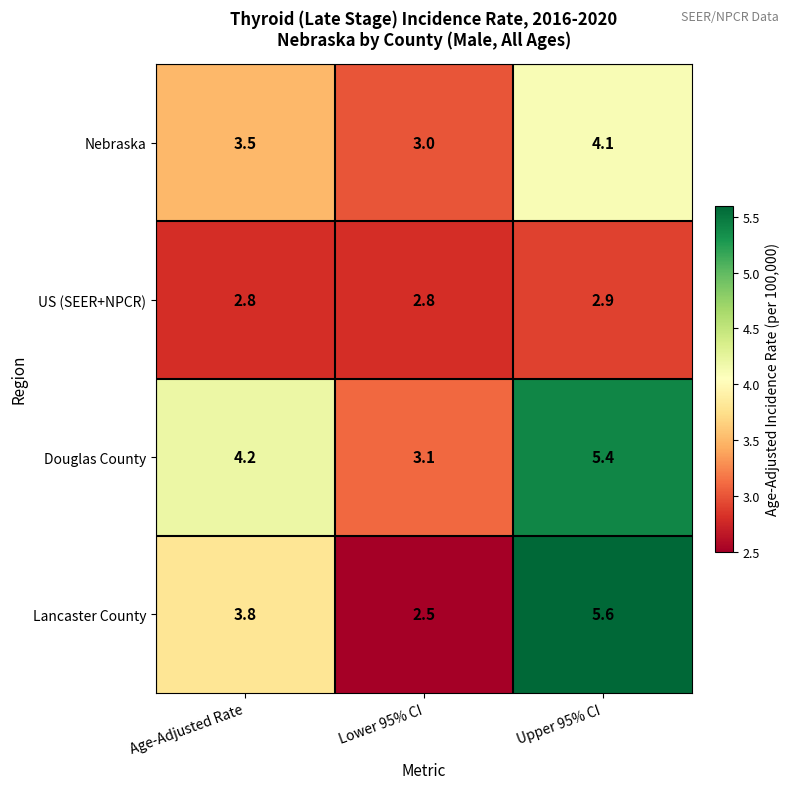

Reading left to right, list all the values displayed in this chart.

Nebraska: Age-Adjusted Rate=3.5	Lower 95% CI=3.0	Upper 95% CI=4.1
US (SEER+NPCR): Age-Adjusted Rate=2.8	Lower 95% CI=2.8	Upper 95% CI=2.9
Douglas County: Age-Adjusted Rate=4.2	Lower 95% CI=3.1	Upper 95% CI=5.4
Lancaster County: Age-Adjusted Rate=3.8	Lower 95% CI=2.5	Upper 95% CI=5.6